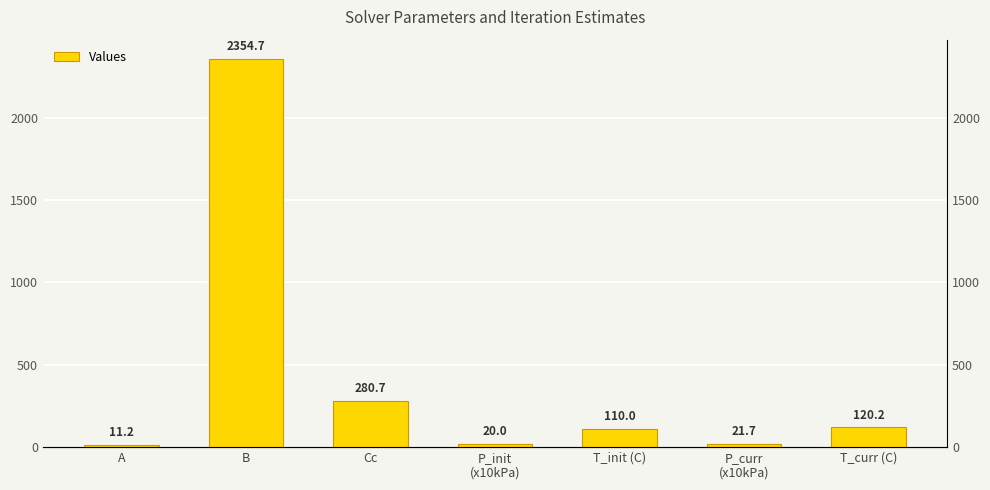

List the labels in order of value, largest first.

B, Cc, T_curr (C), T_init (C), P_curr
(x10kPa), P_init
(x10kPa), A